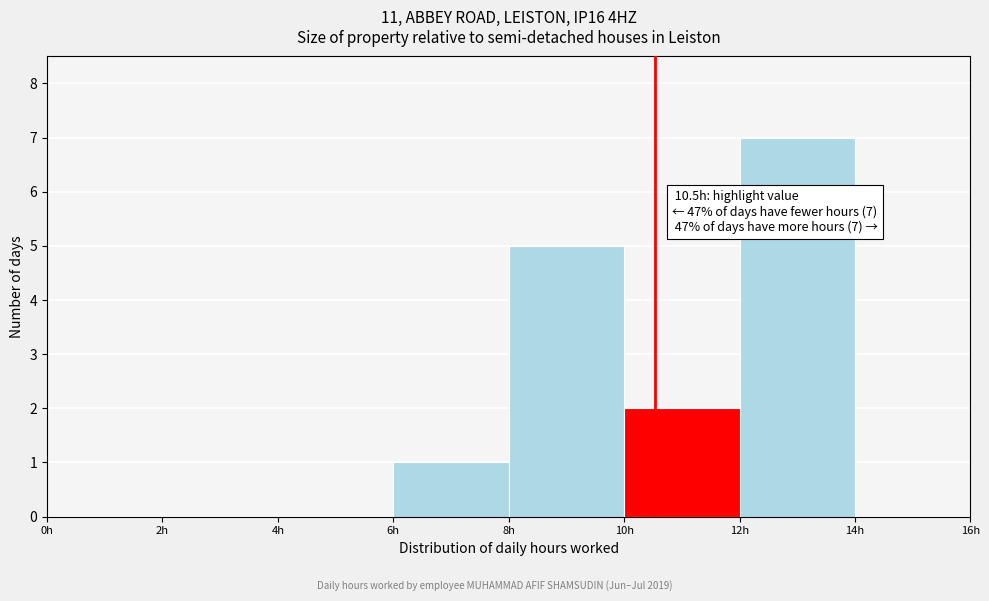

Which range on the x-axis has the tallest bar?

12 to 14